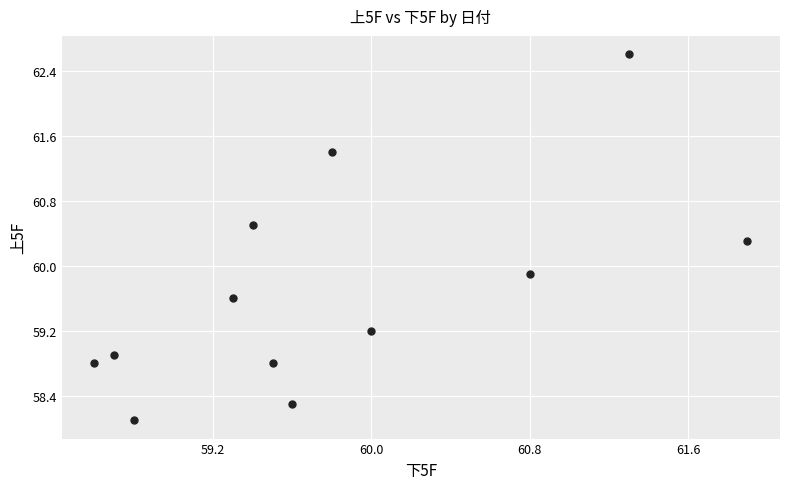

What Y value in the scatter plot is closest to 60?

59.9